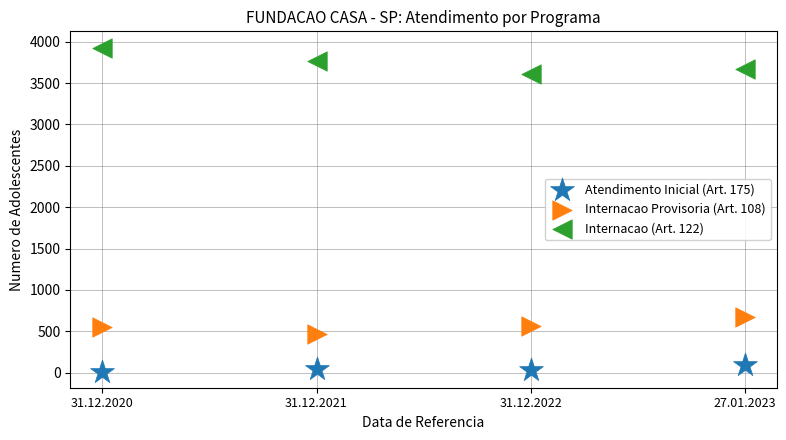

Across all data points, what is the average Y value?

1451